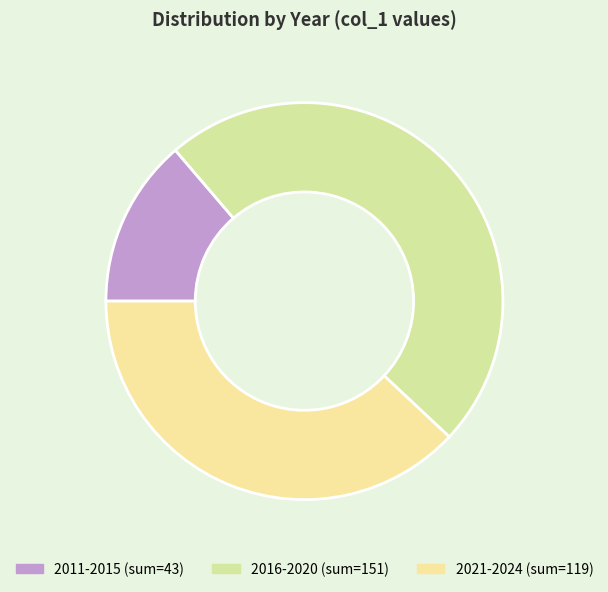

Count the number of slices in the pie.

3